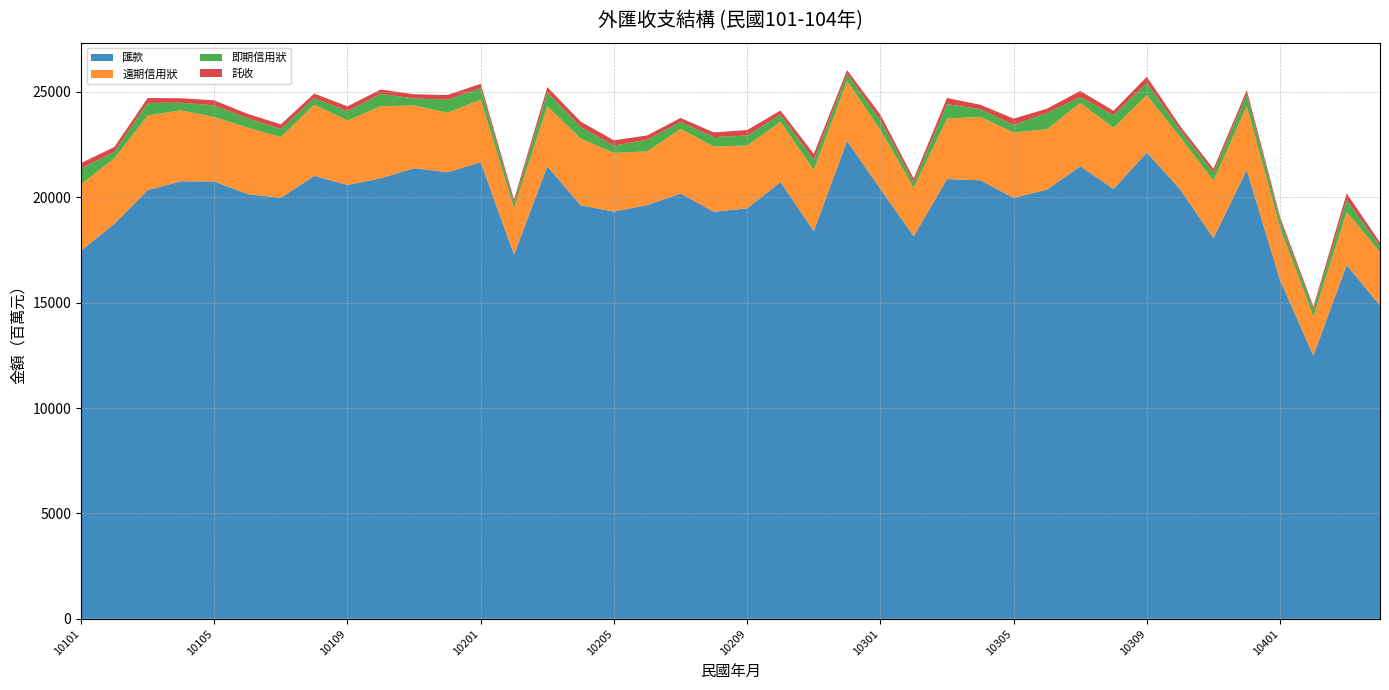

Reading left to right, what are all the values shown in this chart?

匯款: 17473	18749	20343	20764	20754	20157	19977	21019	20591	20905	21386	21190	21668	17280	21475	19624	19324	19636	20186	19316	19479	20727	18401	22678	20399	18155	20870	20811	19978	20367	21476	20401	22129	20381	18066	21300	16069	12489	16791	14868
遠期信用狀: 3157	3101	3539	3369	3059	3155	2882	3379	3060	3420	2980	2825	2967	2206	2853	3169	2786	2547	3061	3093	2979	2861	2899	2847	2811	2308	2861	3012	3101	2865	3006	2903	2723	2480	2728	3034	2485	1857	2513	2547
即期信用狀: 743	316	599	357	551	444	383	314	443	585	328	619	548	247	657	546	343	551	337	449	480	339	474	327	454	252	694	363	358	774	278	597	579	339	387	553	343	333	574	270
託收: 255	222	232	214	239	208	223	212	226	211	198	225	204	162	250	257	254	207	185	222	258	194	287	187	258	178	292	208	301	200	291	209	291	183	176	204	168	134	312	177